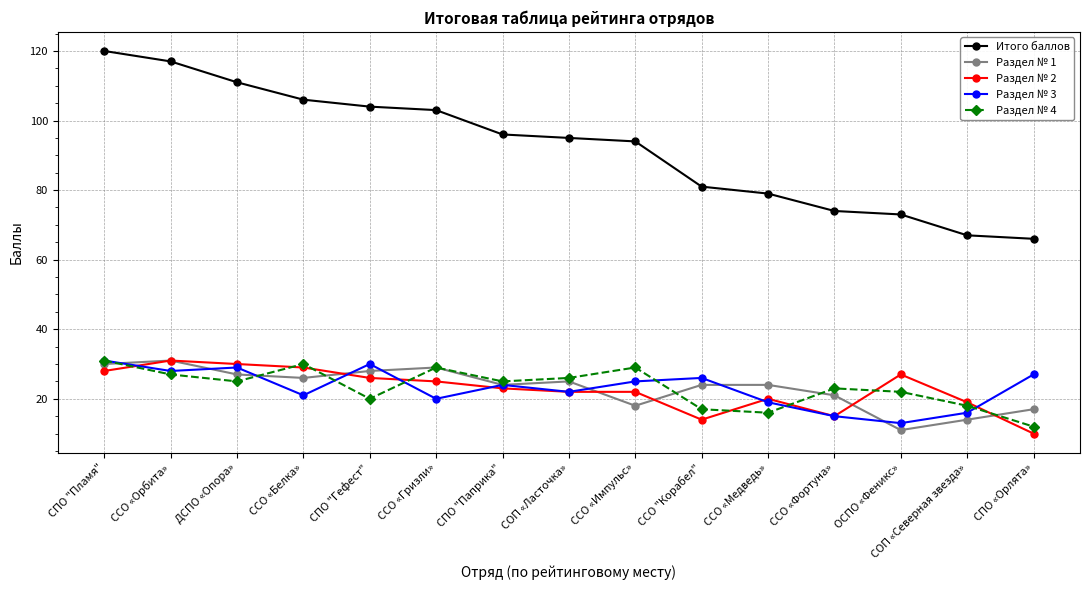

The value of Раздел № 2 at ССО «Импульс» is 22. True or false?

True